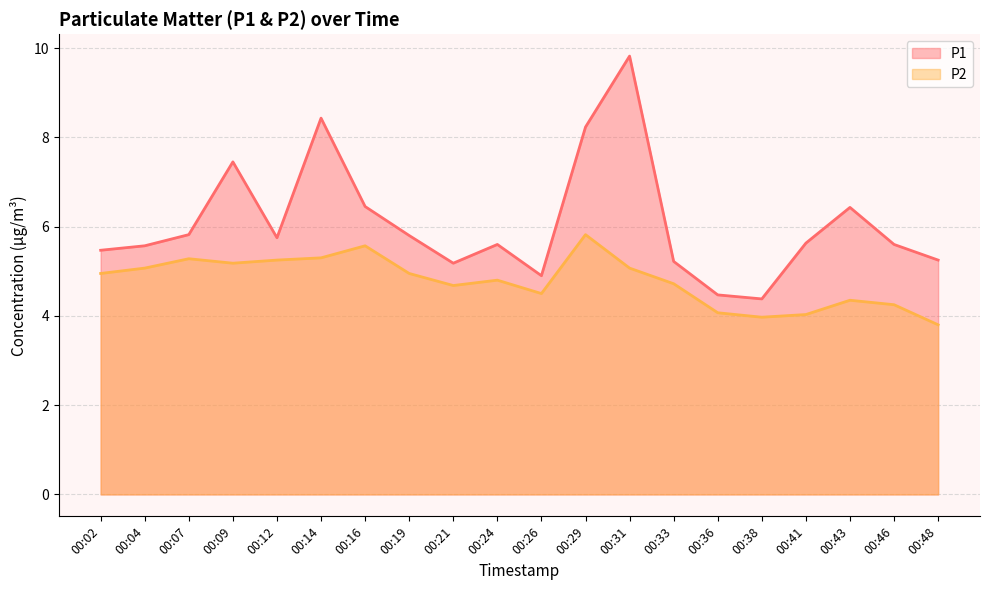

What is the maximum value for P1?

9.8